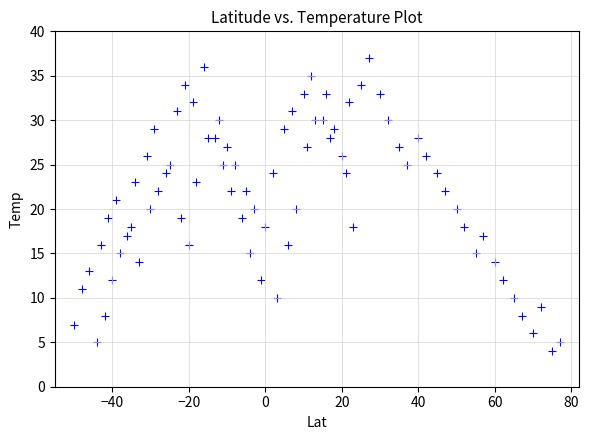

What is the range of X values (max minus min)?

127